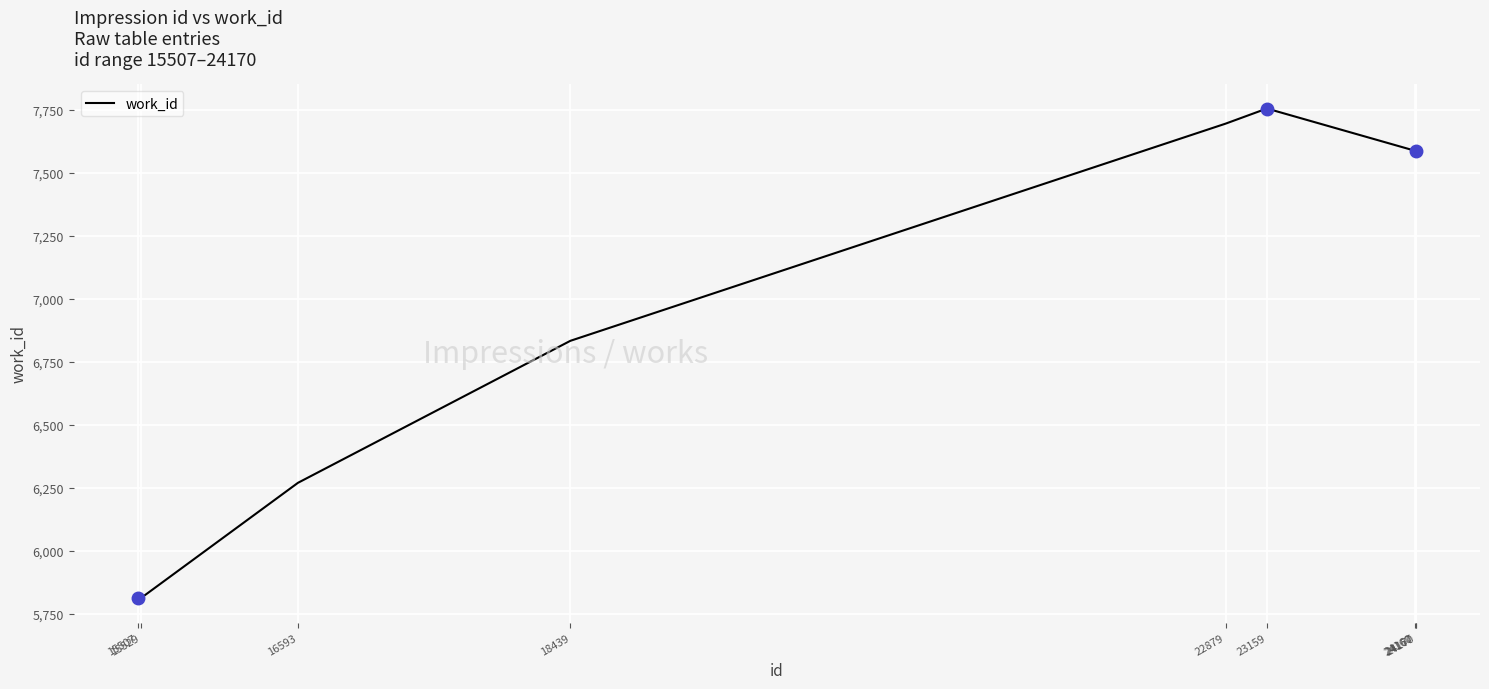

Where does the data first go above 7587?

22879